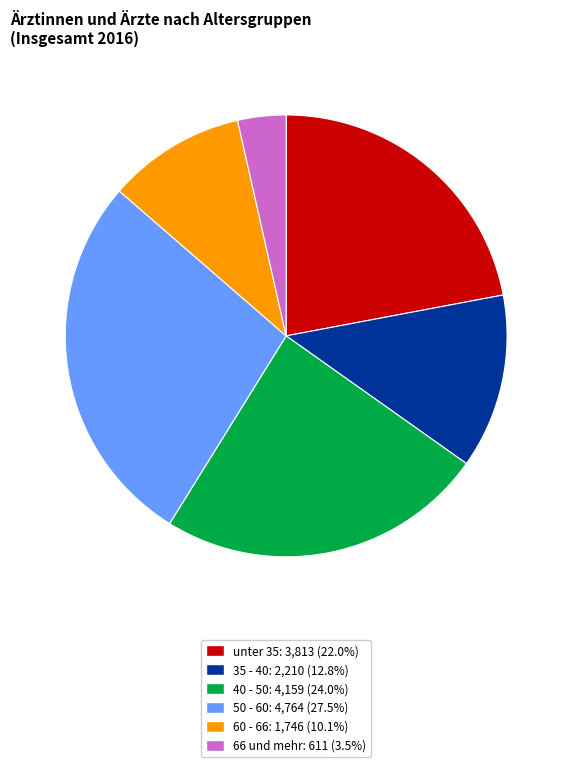

Does 35 - 40 account for over 50% of the chart?

No